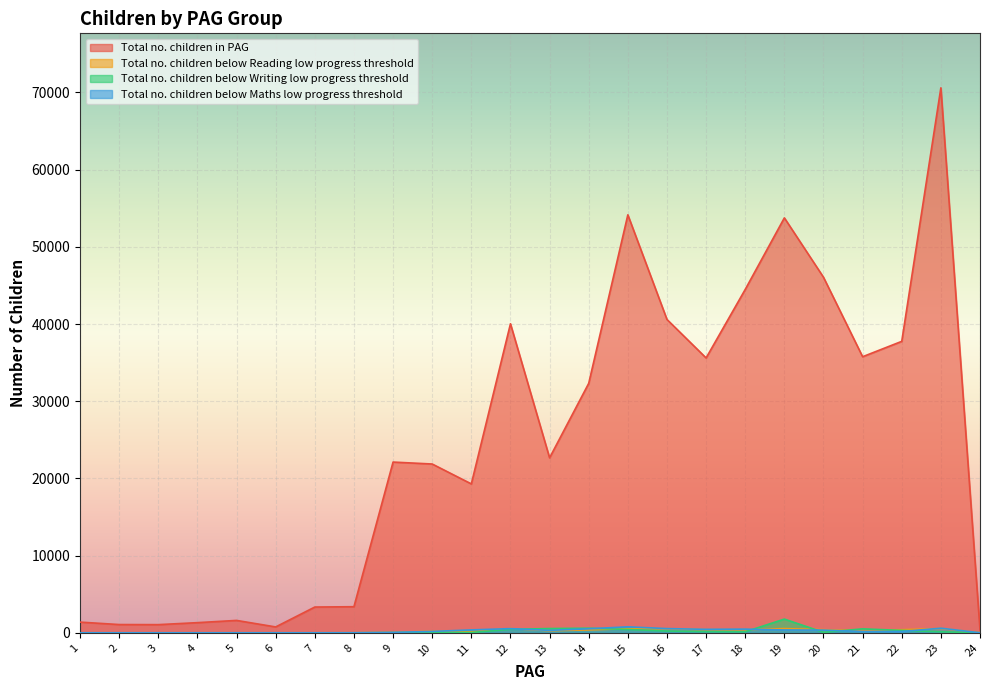

Between 8 and 24, which is larger?

8